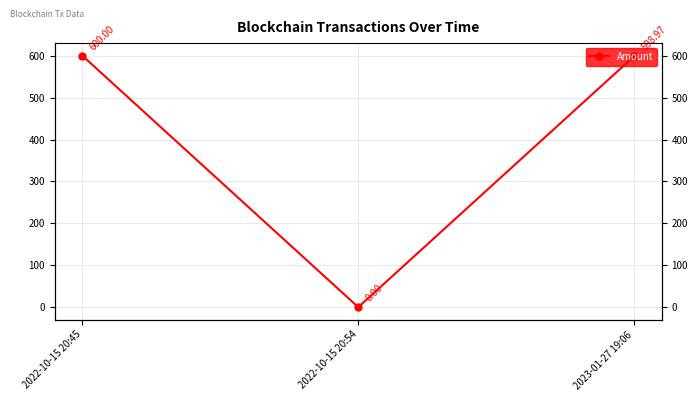

What is the difference between the values at 2023-01-27 19:06 and 2022-10-15 20:45?

1.0